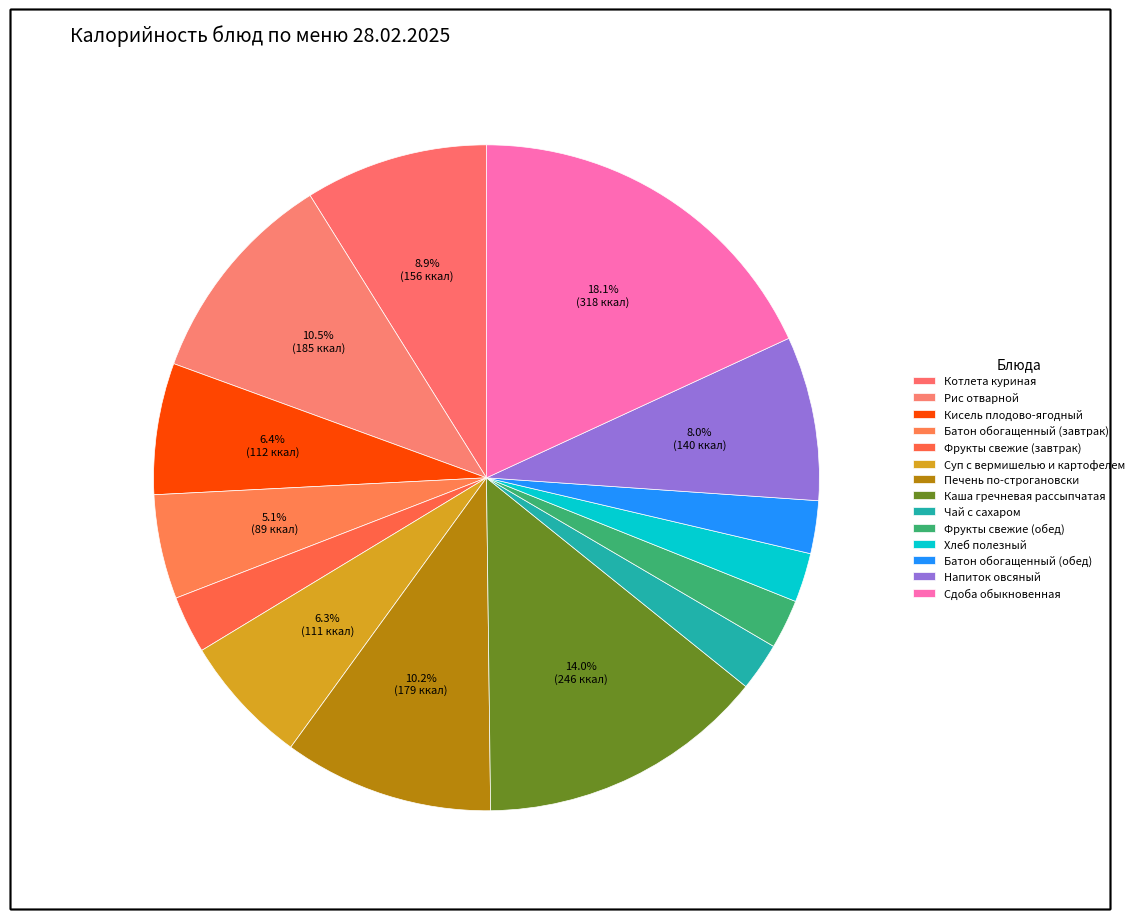

What is the smallest slice in the pie chart?

Чай с сахаром